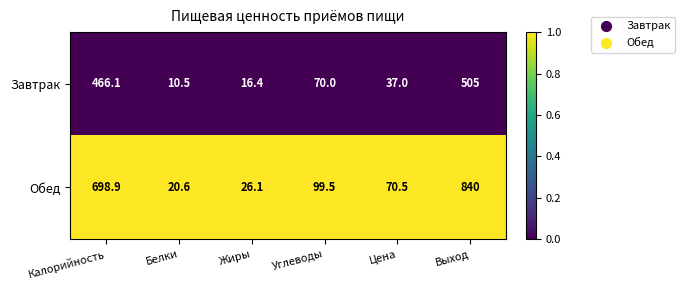

Count the number of data series in this chart.

2